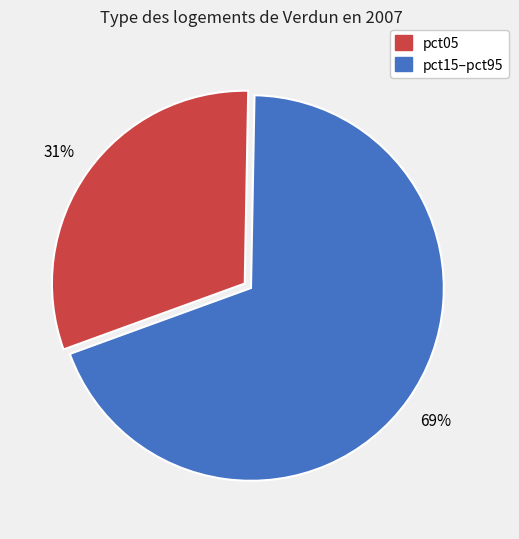

To the nearest percent, what is the average slice percentage?

50%